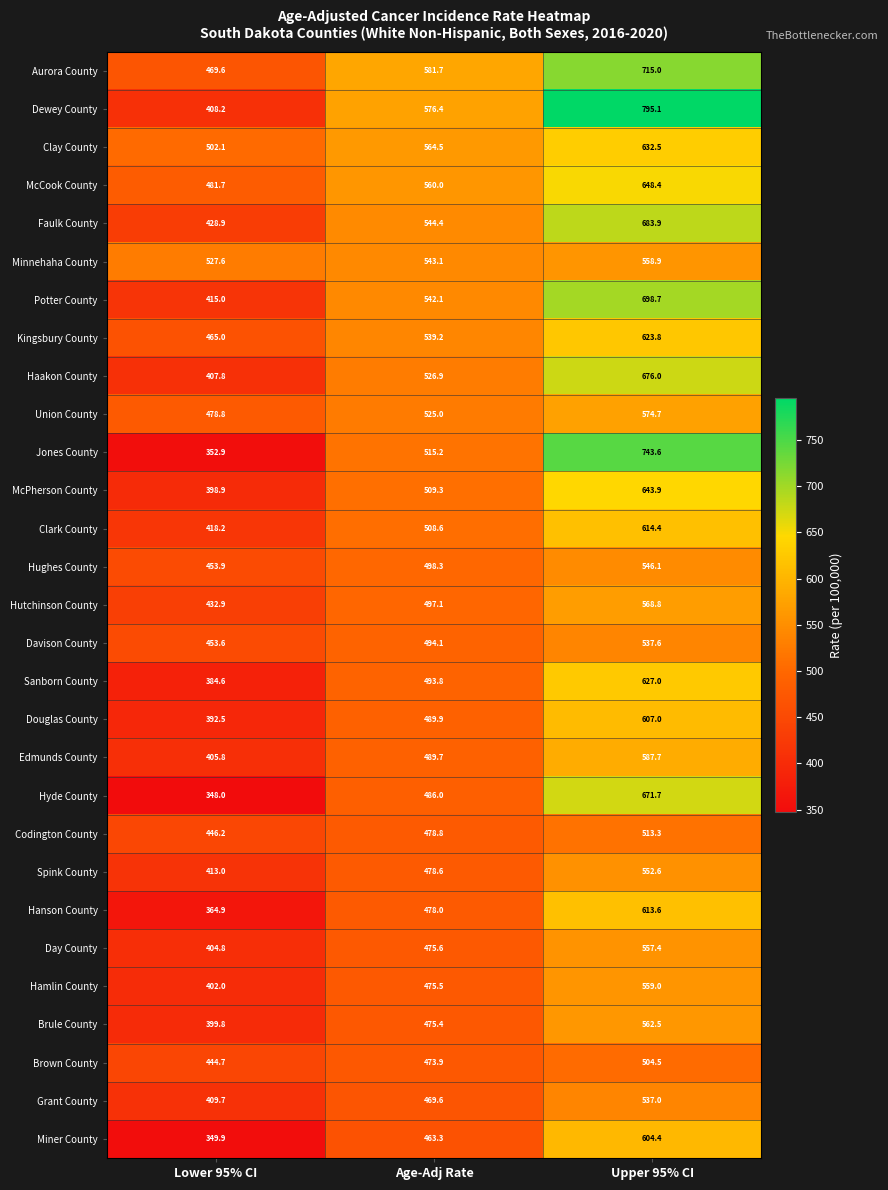

What is the greatest value displayed?

795.1